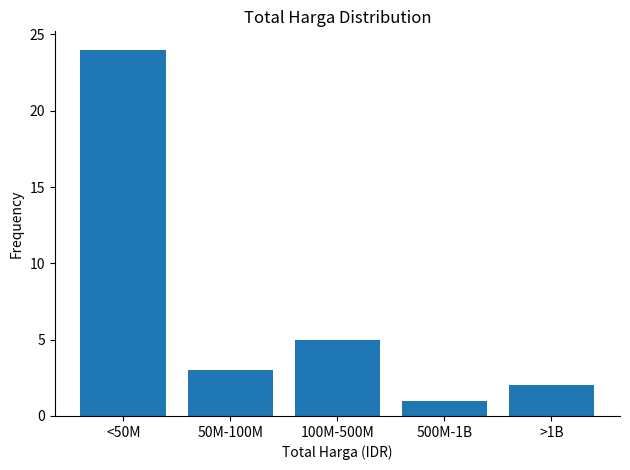

Reading left to right, list all the values displayed in this chart.

<50M=24	50M-100M=3	100M-500M=5	500M-1B=1	>1B=2